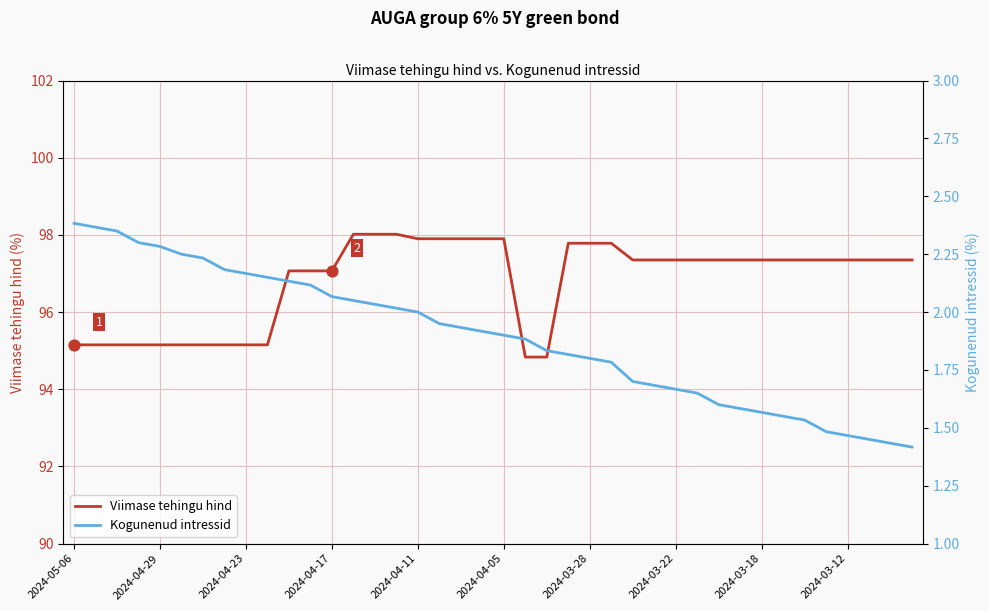

Which series contains the lowest Y value?

Kogunenud intressid